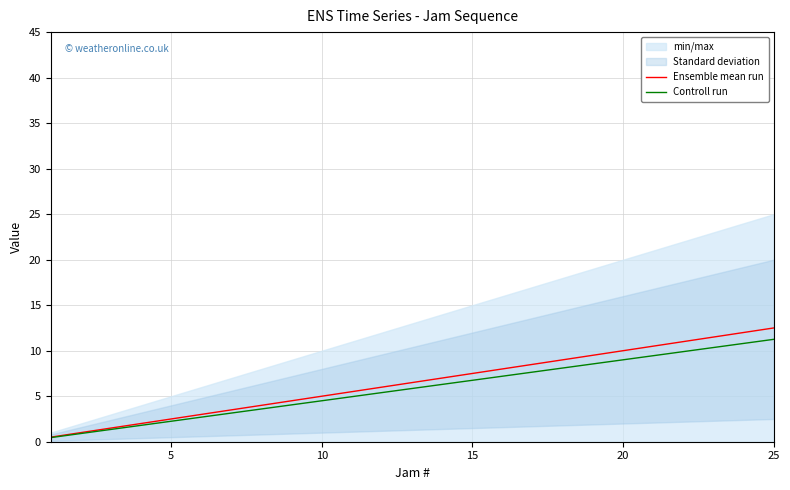

What is the value of the Ensemble mean run point at the 25th from the left?

12.5